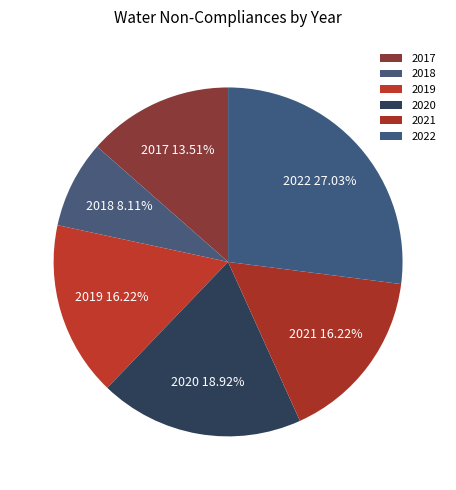

Which slice is the largest?

2022